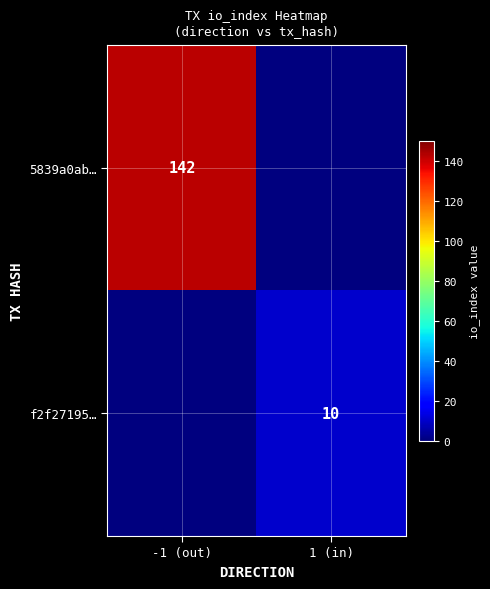

The 5839a0ab… series shows 255 at -1 (out). True or false?

False